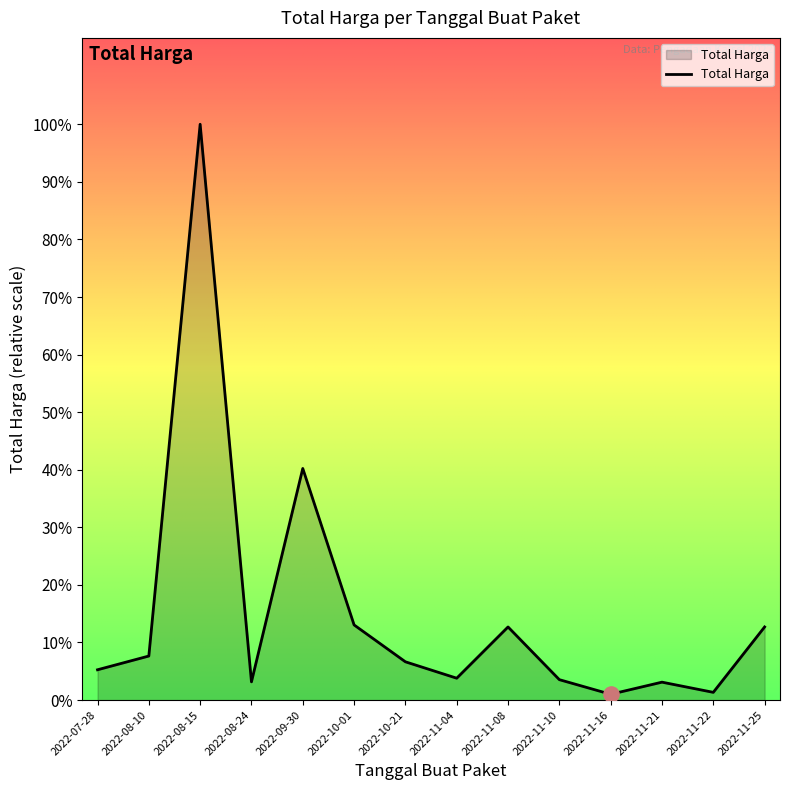

Approximately how many times larger is the value at 2022-08-15 compared to 2022-11-21?

32.1